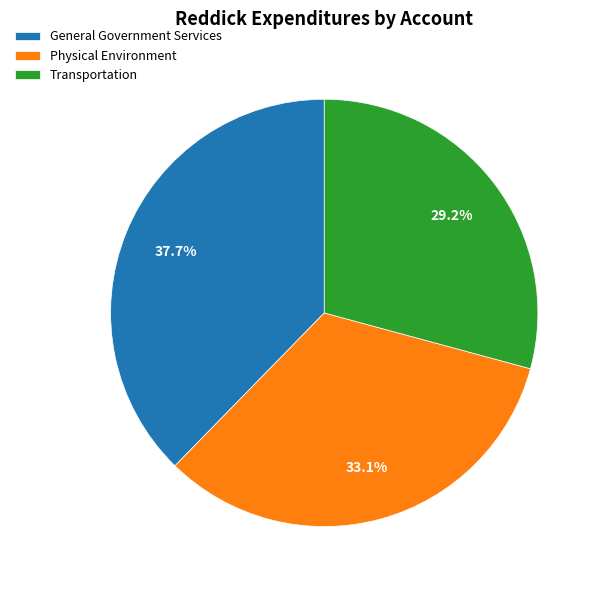

To the nearest percent, what is the difference between the Transportation and General Government Services slice percentages?

8%